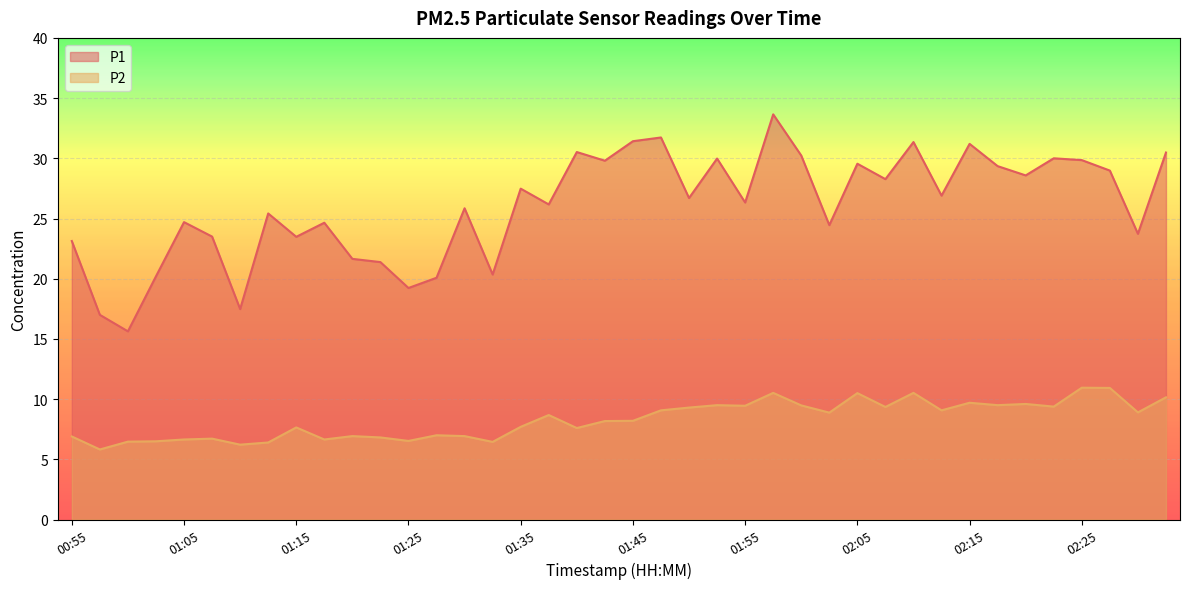

Which has a higher value, 01:40 or 02:32?

01:40